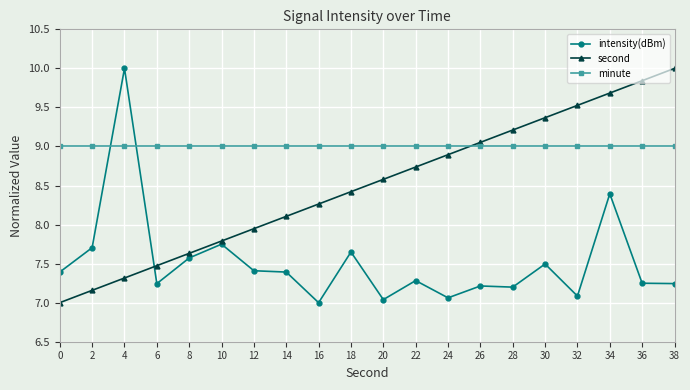

What is the difference between the highest and lowest values at 22?

1.7